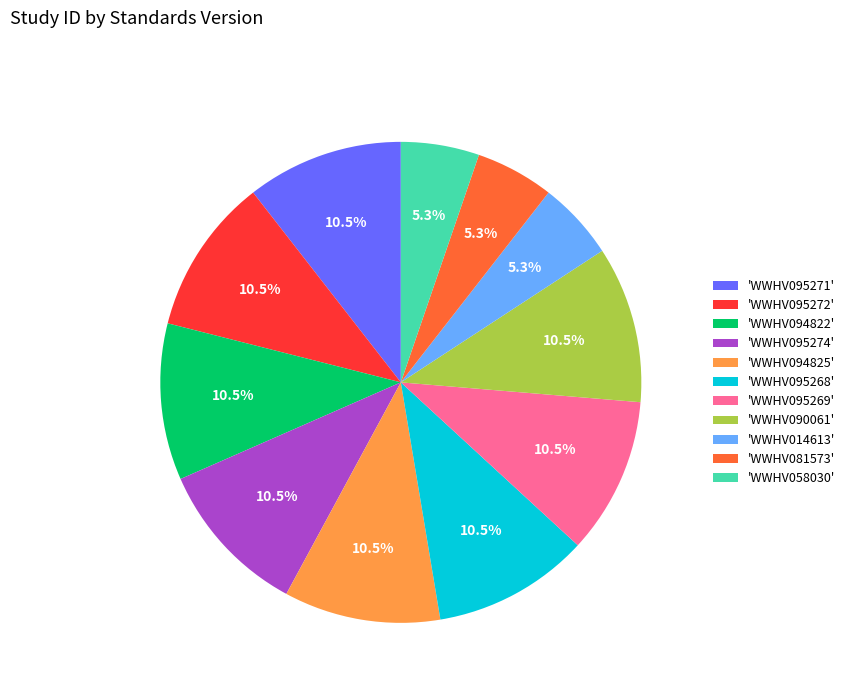

Do 'WWHV094822' and 'WWHV094825' together represent more than half of the pie?

No